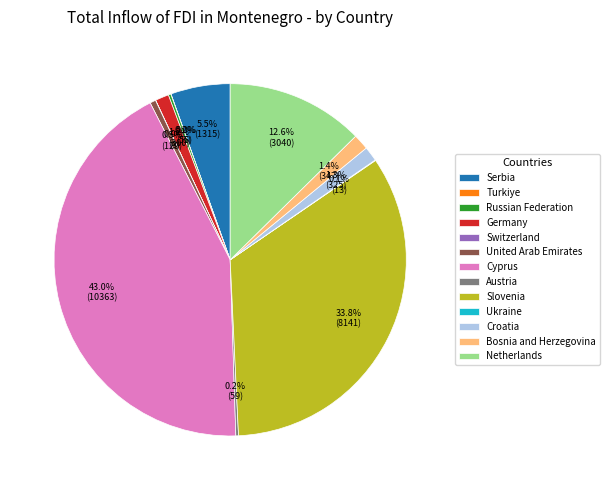

Does Cyprus account for over 50% of the chart?

No